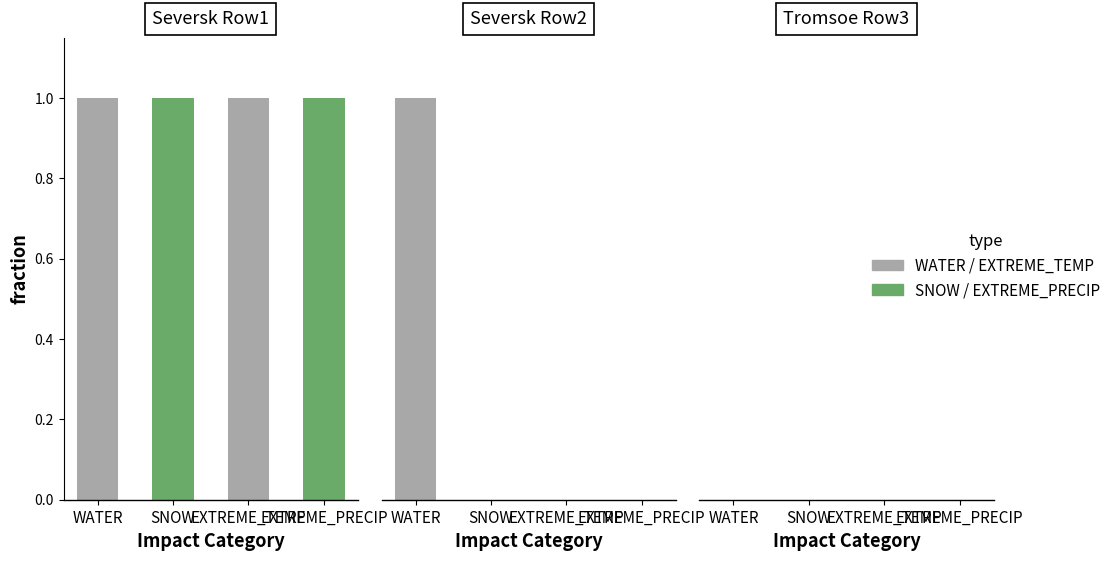

Reading left to right, extract all data points from this chart.

WATER: 1	1	0
SNOW: 1	0	0
EXTREME_TEMP: 1	0	0
EXTREME_PRECIP: 1	0	0